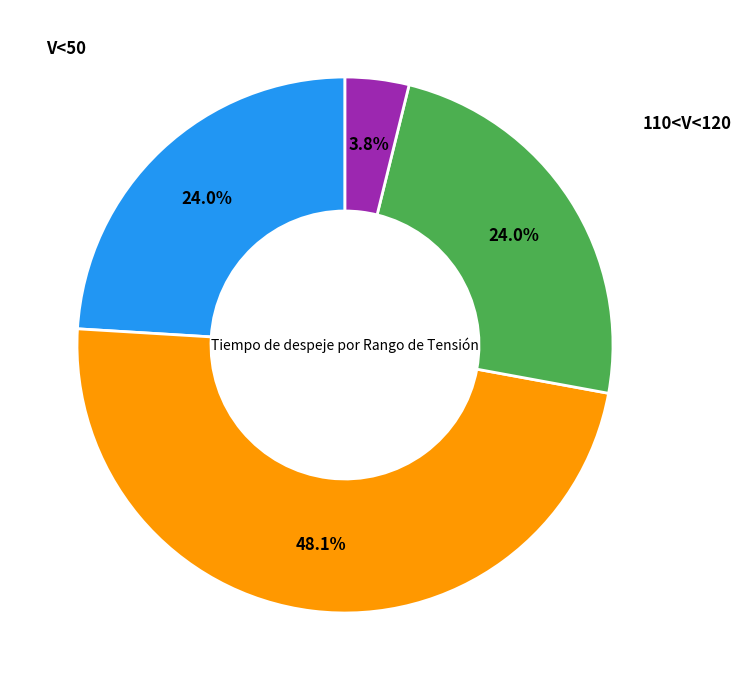

Is there a majority slice in this chart?

No